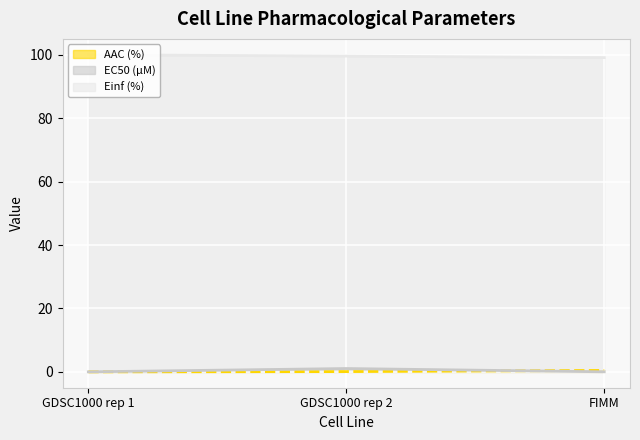

What is the sum of all EC50 (µM) values?

1.1